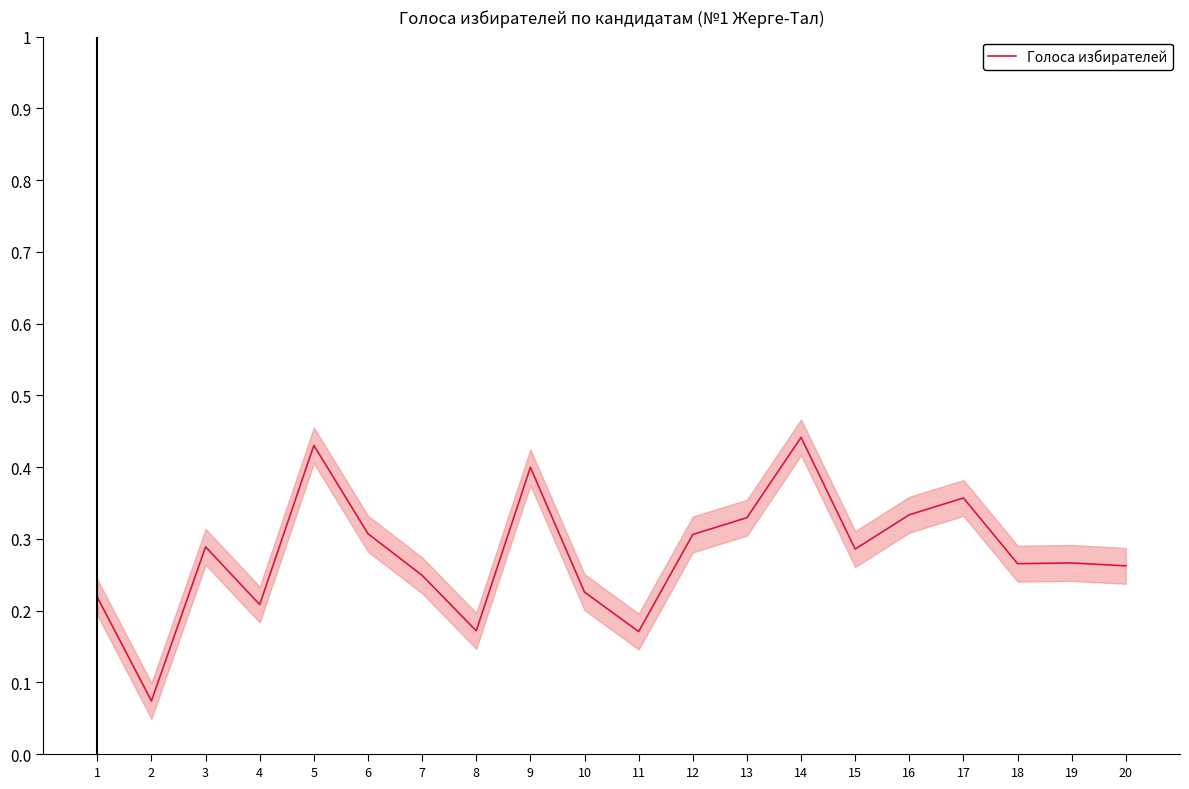

What is the smallest value displayed?

0.1